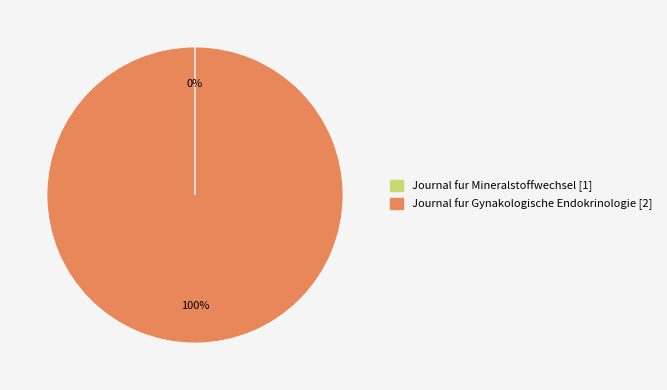

What is the largest slice in the pie chart?

Journal fur Gynakologische Endokrinologie [2]